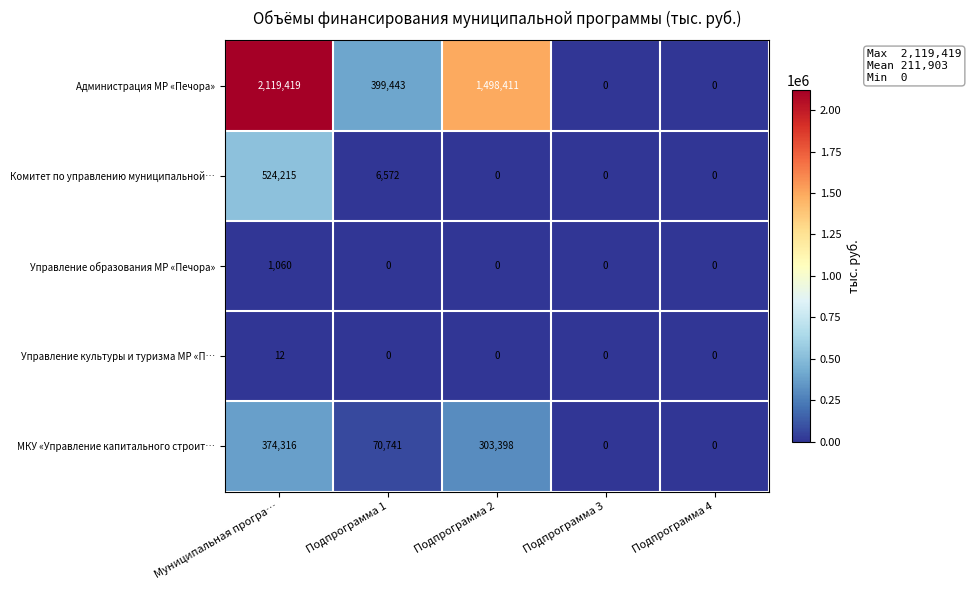

Is the value of Комитет по управлению муниципальной… at Муниципальная програ… greater than the value of МКУ «Управление капитального строит… at Подпрограмма 2?

Yes